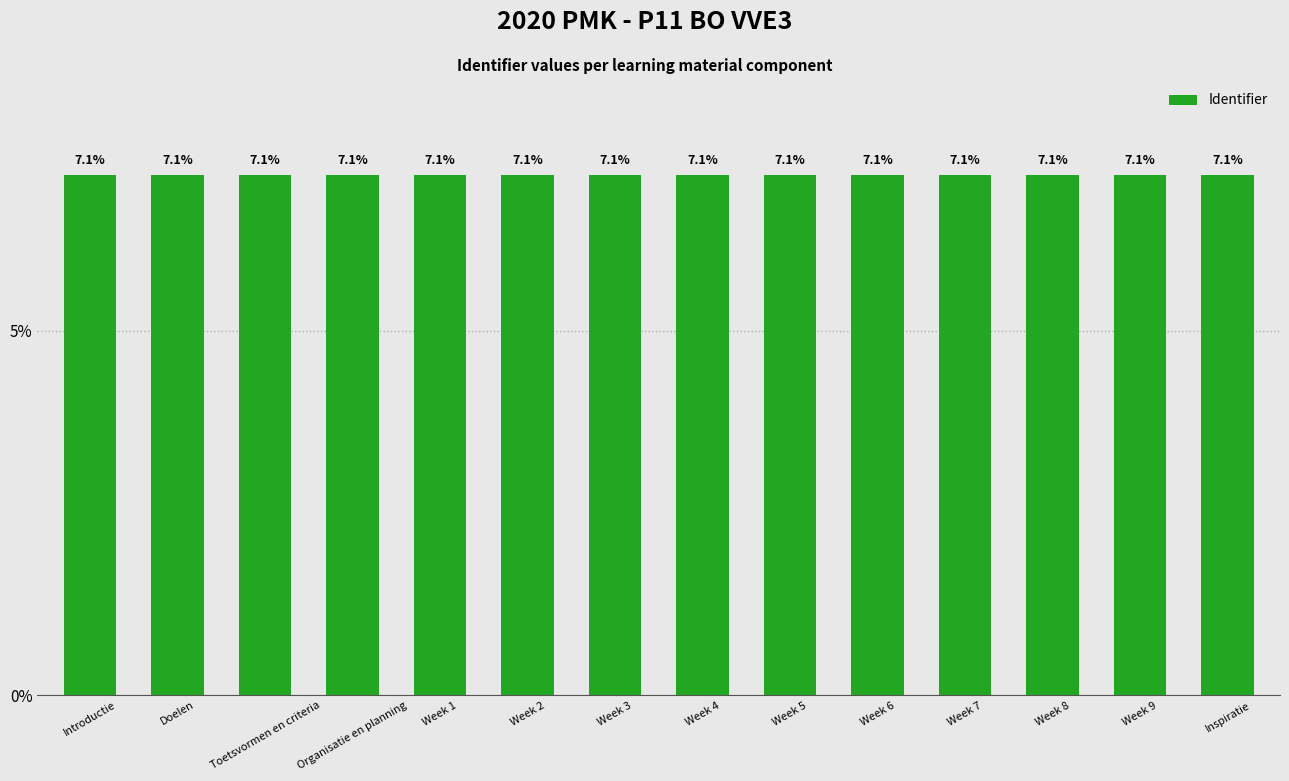

What is the minimum value shown in the chart?

7.1